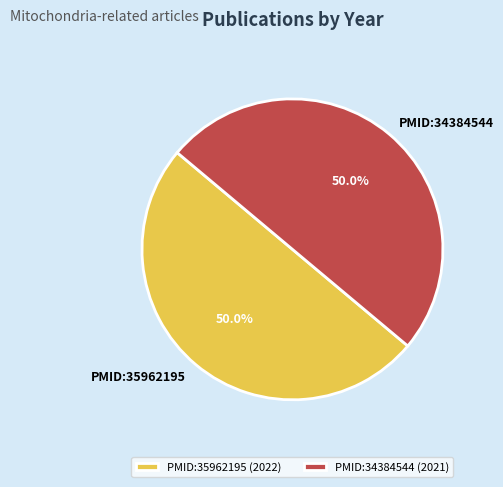

Is the sum of PMID:35962195 and PMID:34384544 greater than half?

Yes